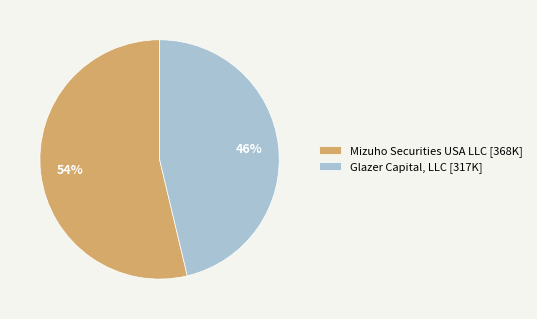

Is it true that Mizuho Securities USA LLC is 54% of the pie?

True